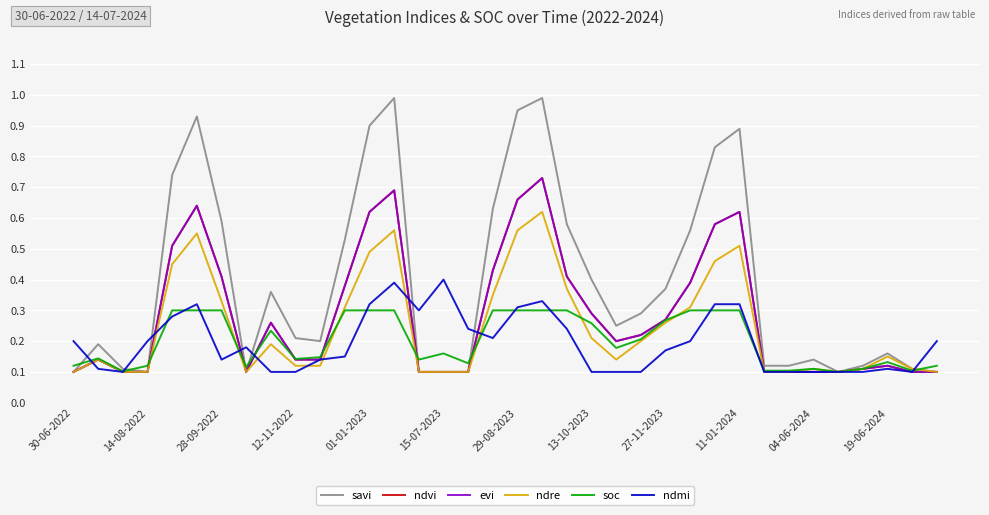

How many times do ndre and ndmi cross each other?

9